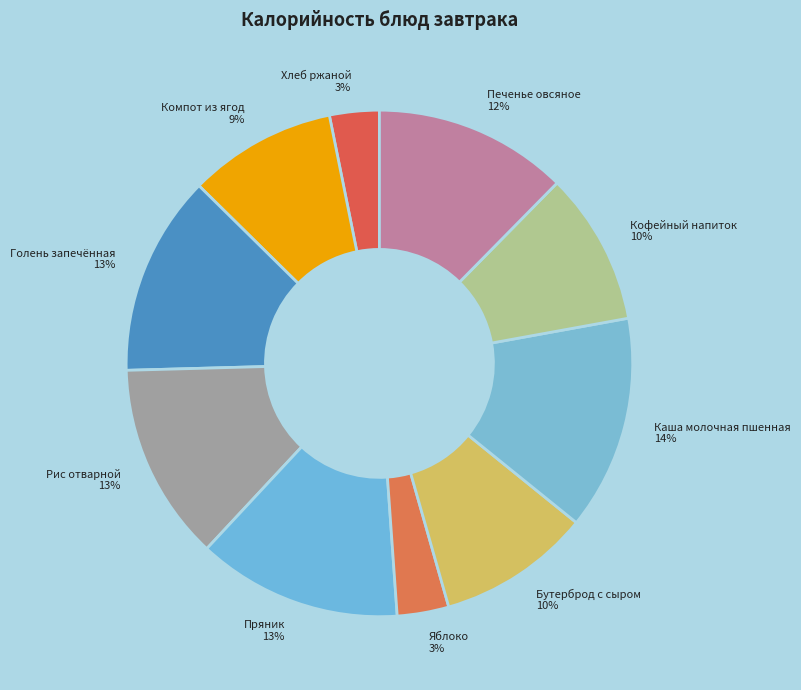

How many segments does this pie chart have?

10